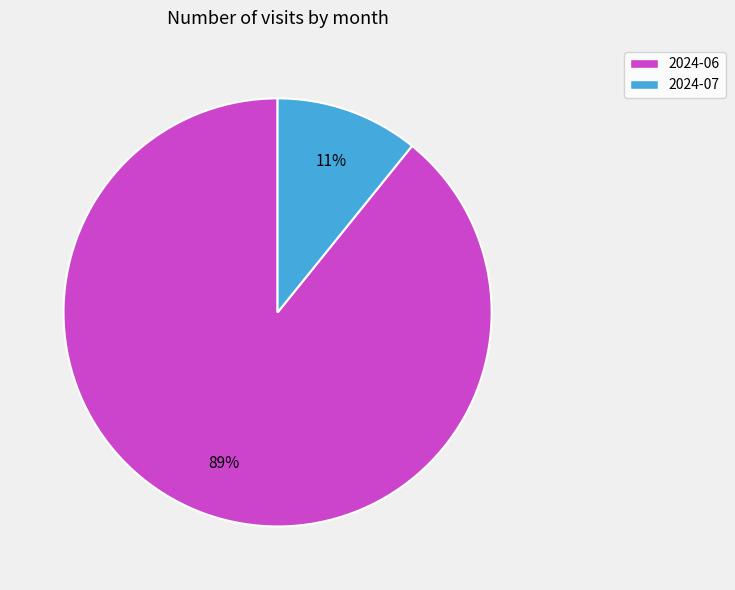

Between 2024-07 and 2024-06, which is larger?

2024-06